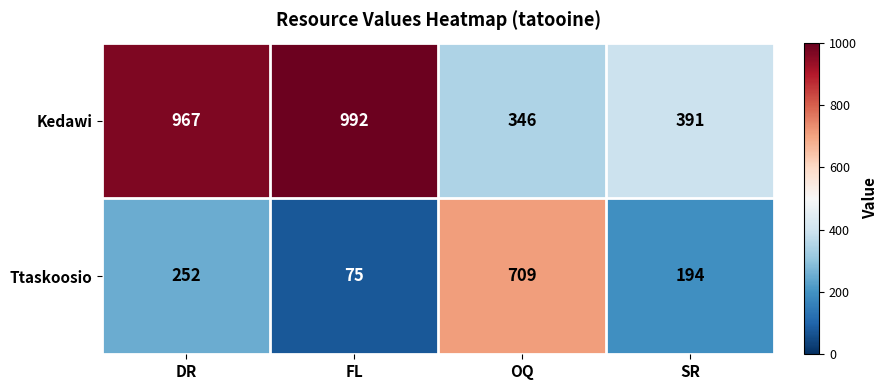

What is the approximate value of Kedawi at OQ, to the nearest 100?

300